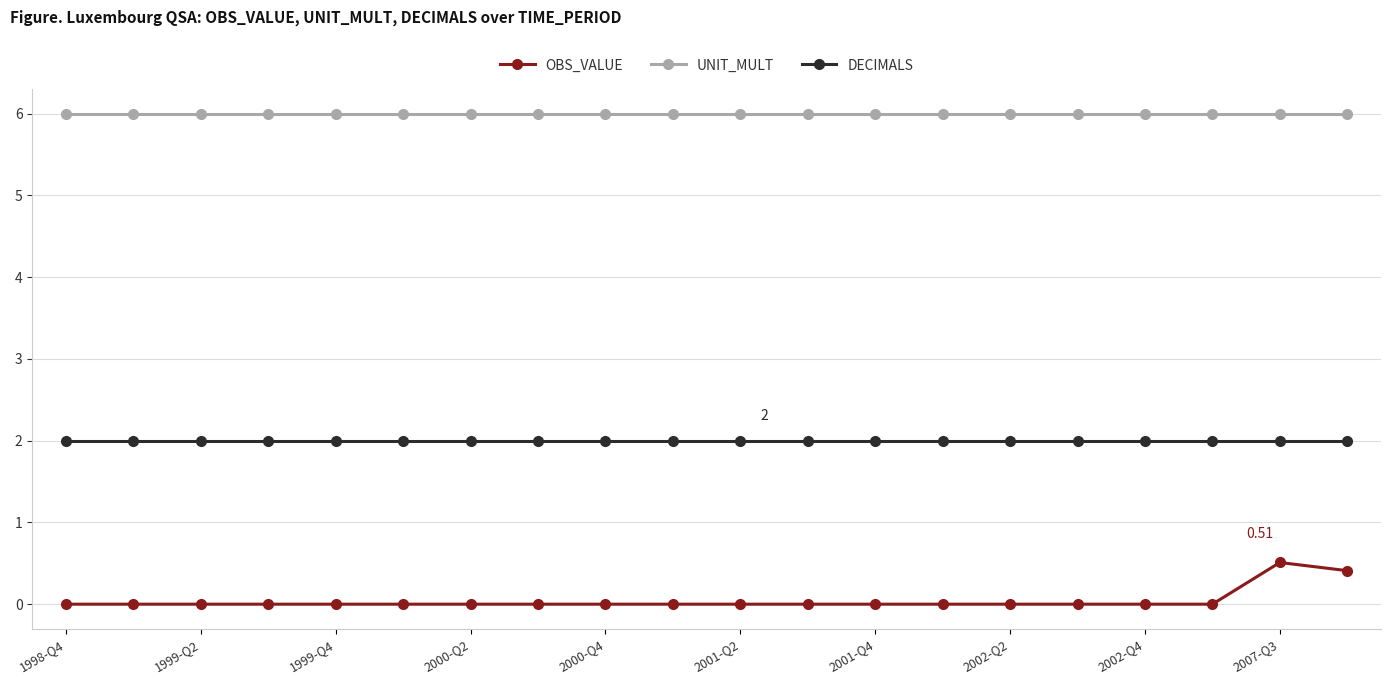

Rank the series by their average value, from highest to lowest.

UNIT_MULT, DECIMALS, OBS_VALUE